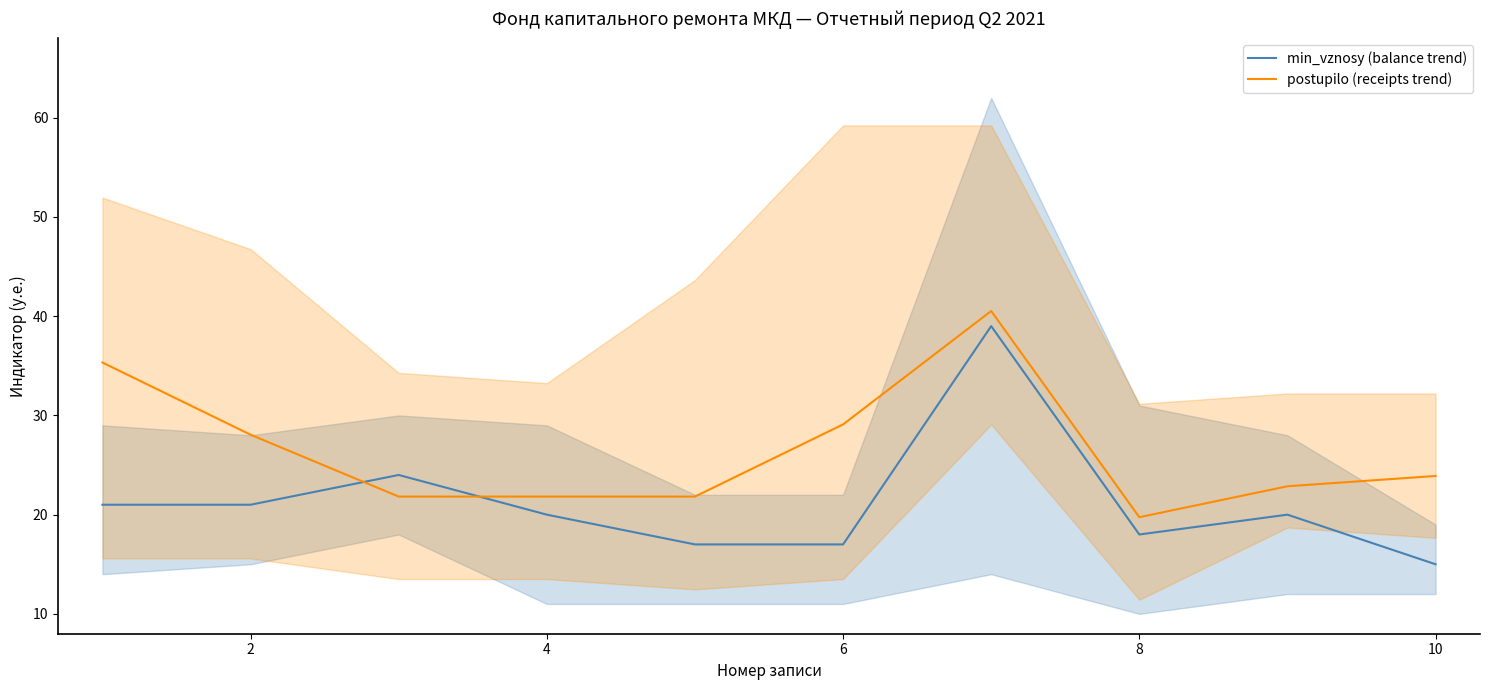

What is the highest value of the min_vznosy (balance trend) series?

39.0